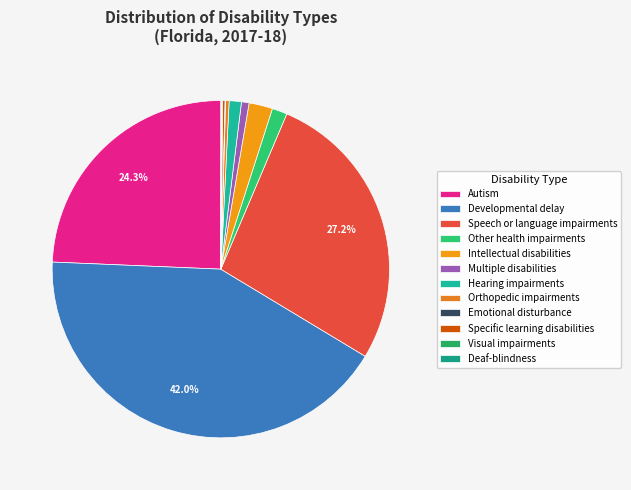

Do Speech or language impairments and Other health impairments together represent more than half of the pie?

No